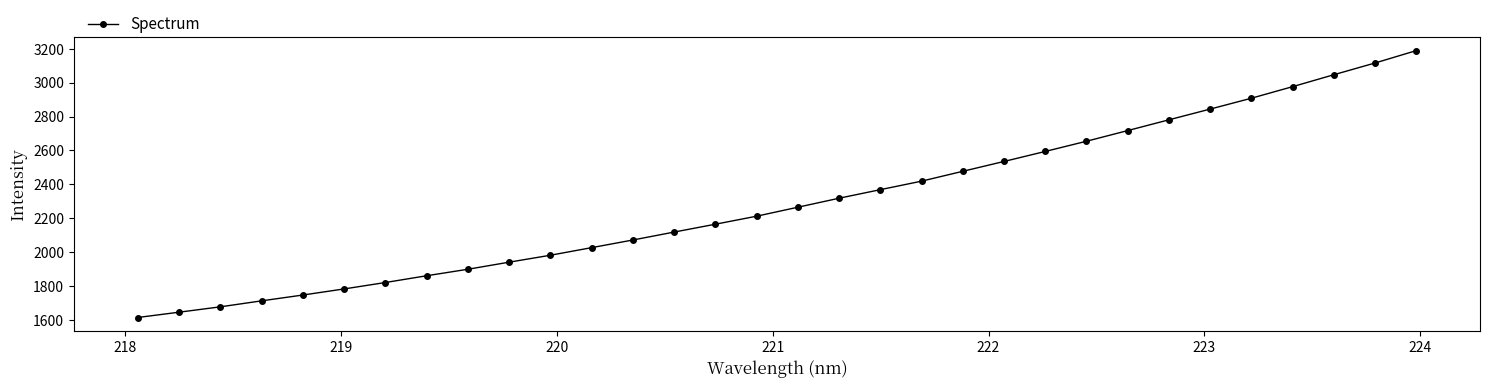

What is the maximum value shown in the chart?

3188.7